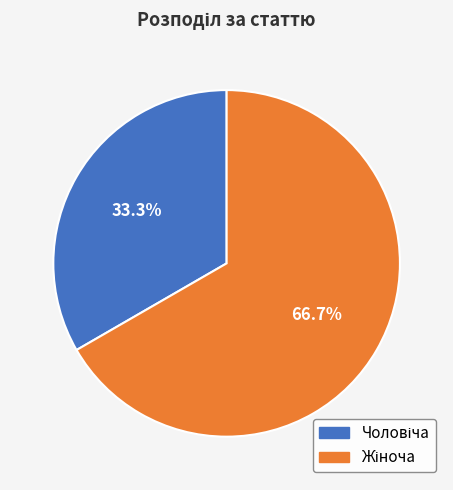

Is there a majority slice in this chart?

Yes